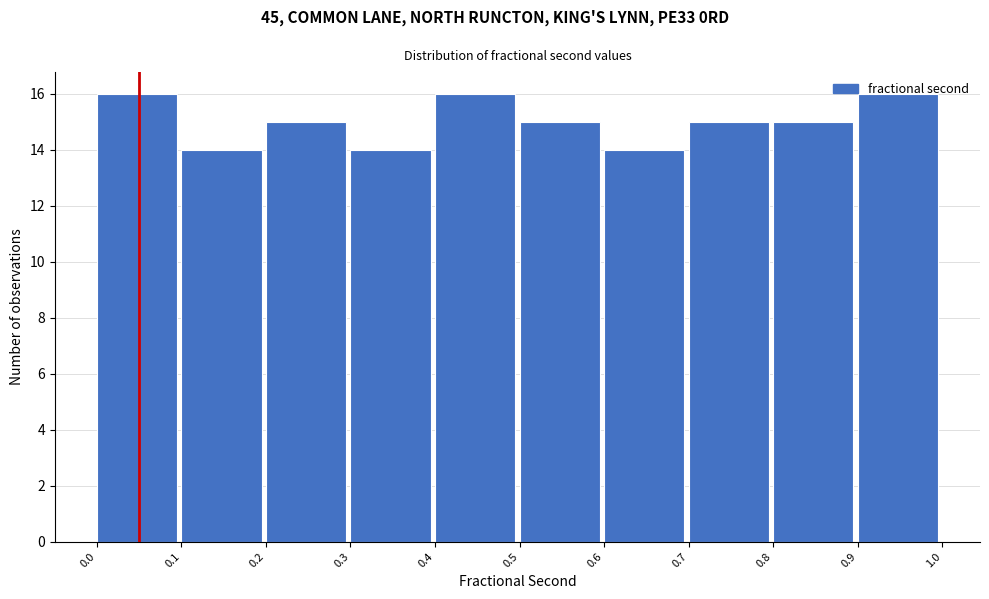

What is the height of the bar covering 0.6 to 0.7 on the x-axis? The values are not printed on the chart, so give them approximately, as read against the axis.

14